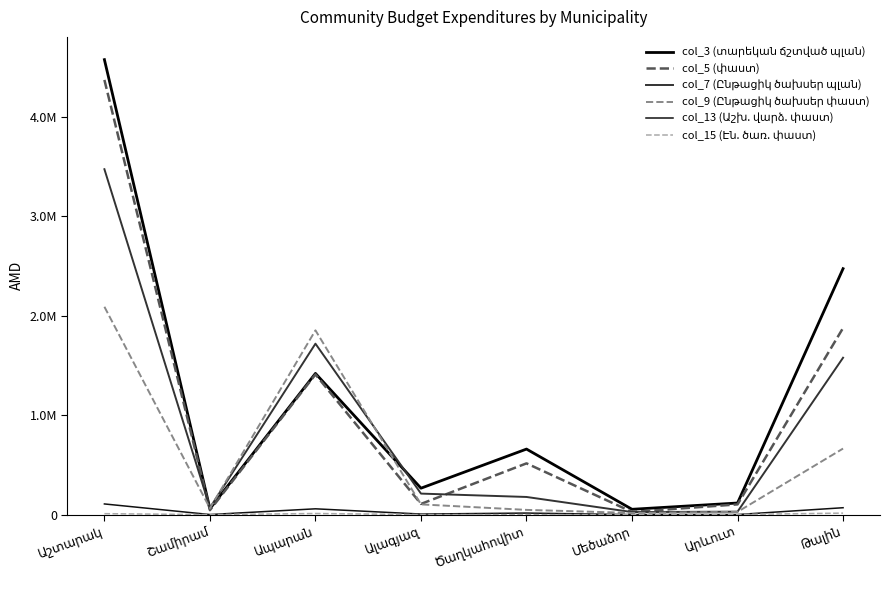

Where is the first local minimum for col_7 (Ընթացիկ ծախսեր պլան)?

Շամիրամ